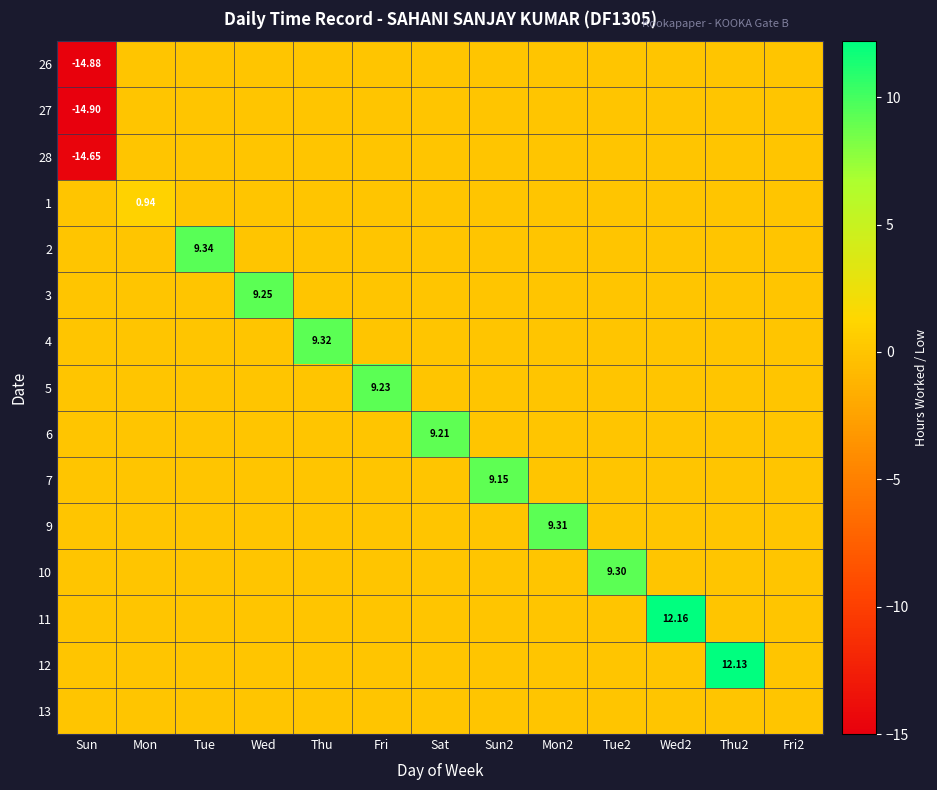

Is it true that 5 equals 0.0 at Mon?

True